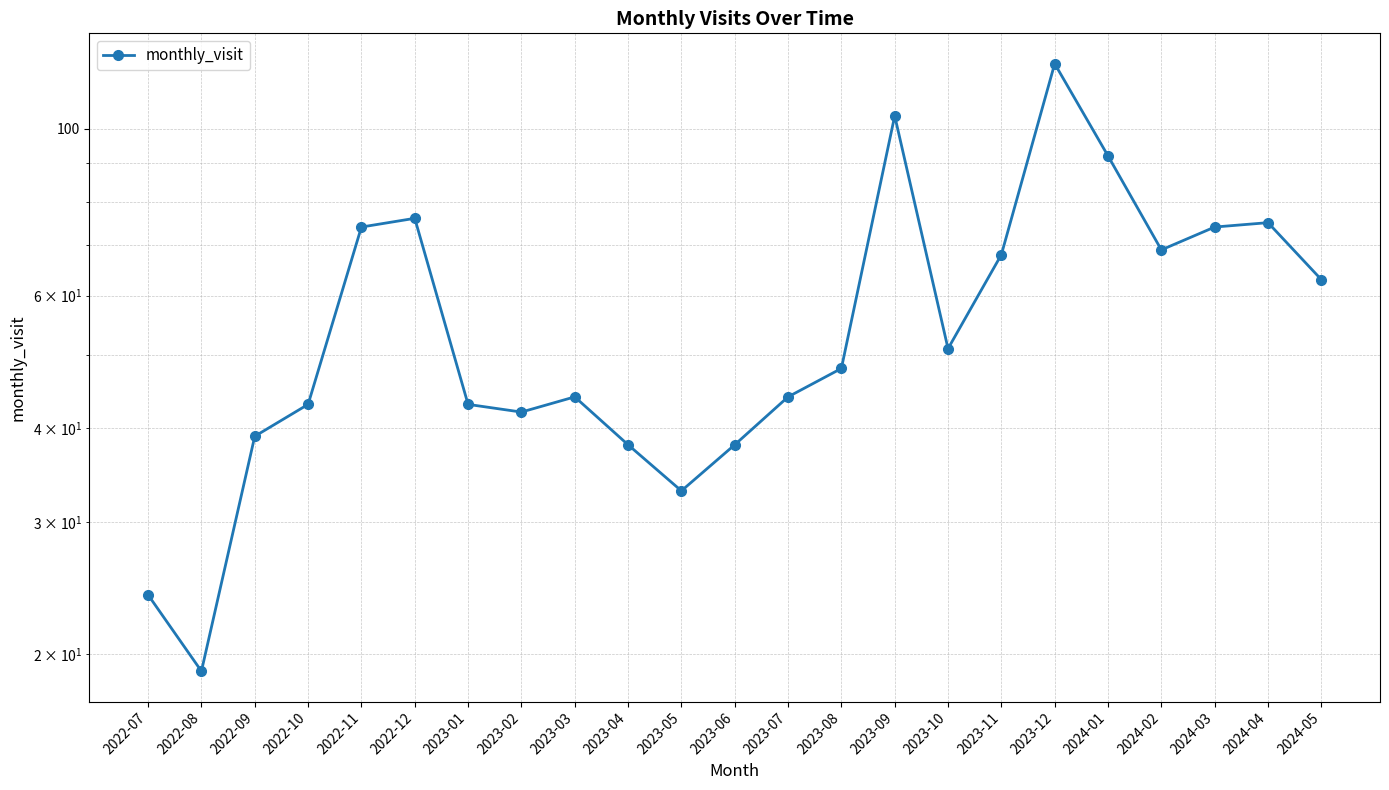

Rank the categories by value from highest to lowest.

2023-12, 2023-09, 2024-01, 2022-12, 2024-04, 2022-11, 2024-03, 2024-02, 2023-11, 2024-05, 2023-10, 2023-08, 2023-03, 2023-07, 2022-10, 2023-01, 2023-02, 2022-09, 2023-04, 2023-06, 2023-05, 2022-07, 2022-08